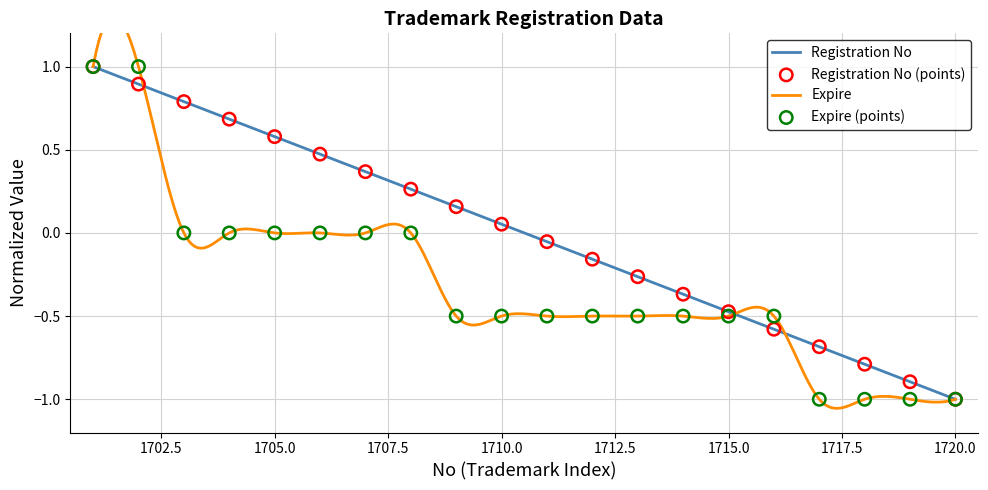

What are all the series names shown in the legend?

Registration No, Expire